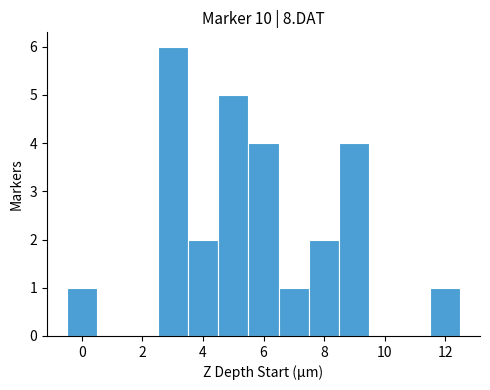

Over which range of the x-axis is the bar tallest?

2.5 to 3.5